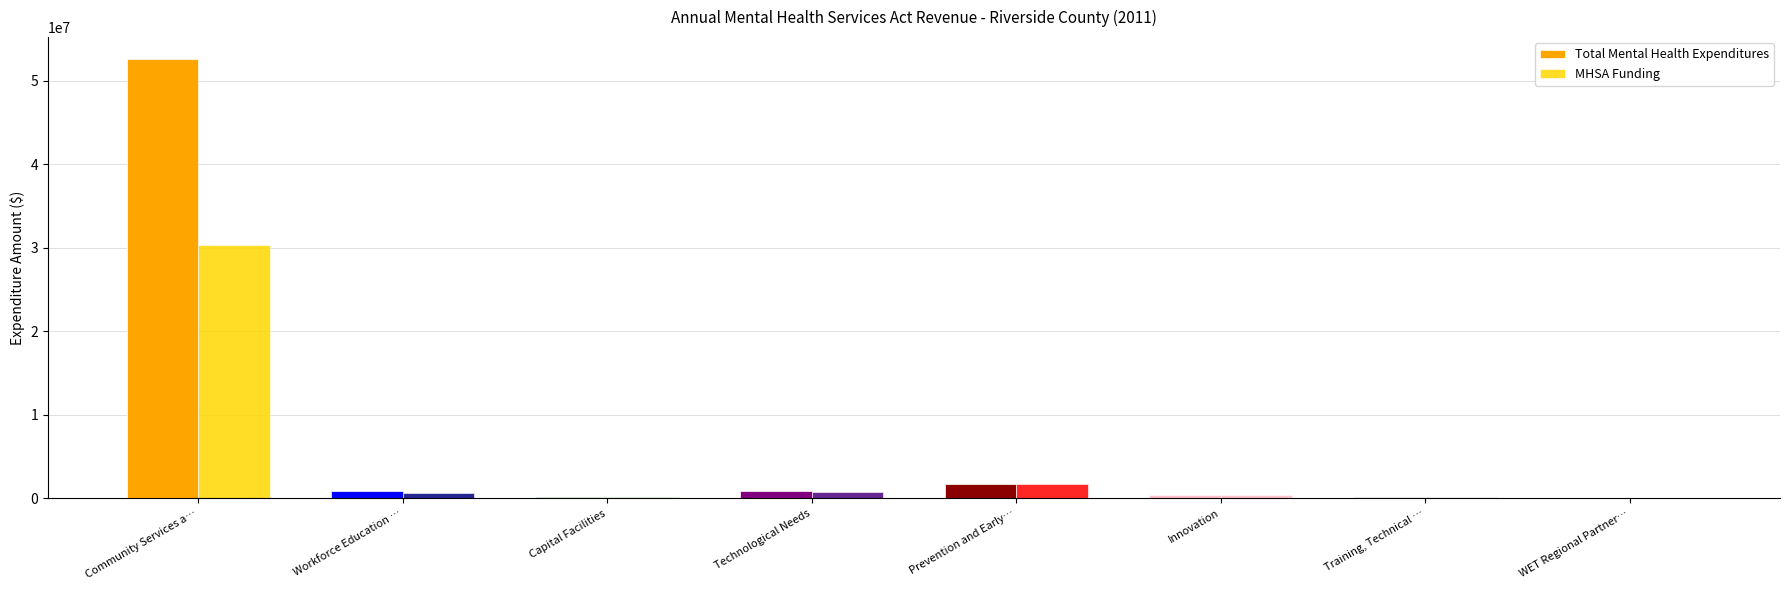

The MHSA Funding series shows 1771688.3 at Prevention and Early…. True or false?

True